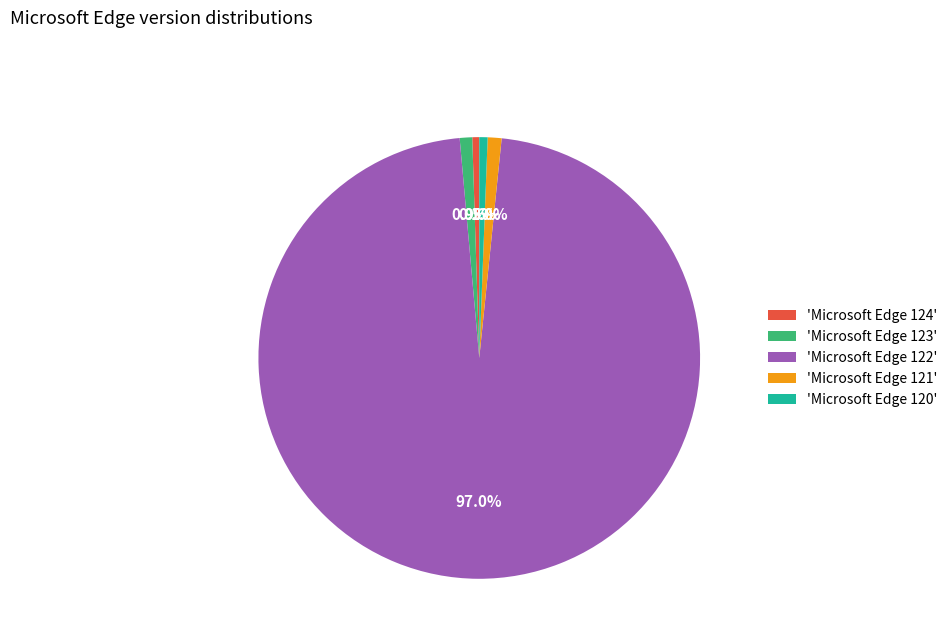

Is the sum of 'Microsoft Edge 124' and 'Microsoft Edge 121' greater than half?

No